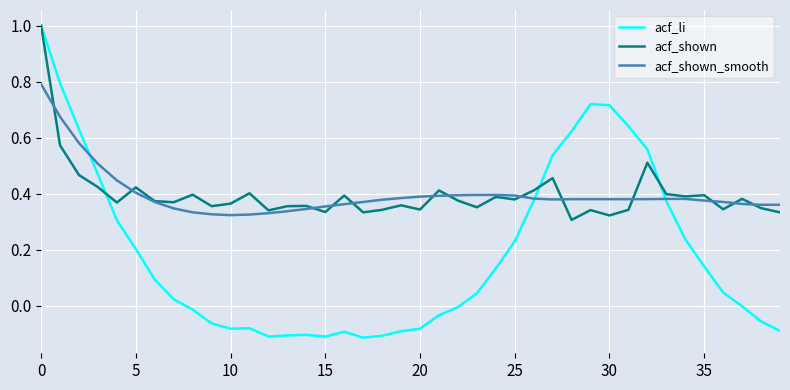

How many lines are shown in the chart?

3